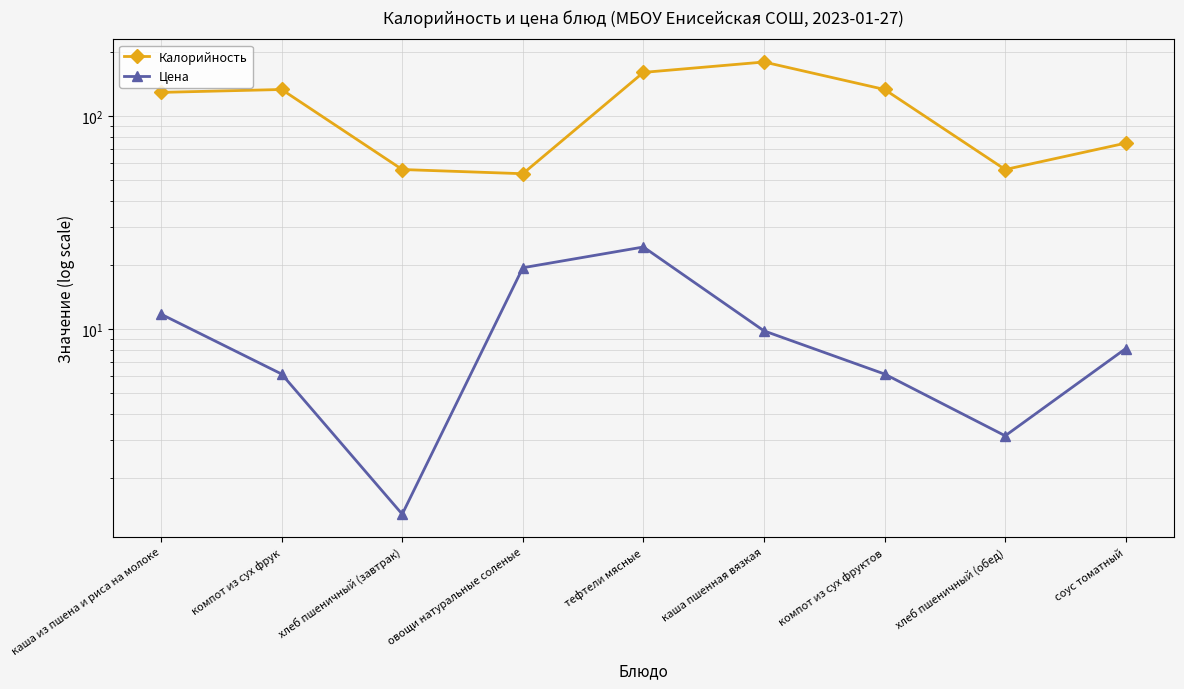

Reading left to right, transcribe all the data shown in this chart.

Калорийность: каша из пшена и риса на молоке=128.9	компот из сух фрук=133.0	хлеб пшеничный (завтрак)=56.0	овощи натуральные соленые=53.5	тефтели мясные=160.0	каша пшенная вязкая=179.0	компот из сух фруктов=133.0	хлеб пшеничный (обед)=56.0	соус томатный=74.5
Цена: каша из пшена и риса на молоке=11.7	компот из сух фрук=6.1	хлеб пшеничный (завтрак)=1.4	овощи натуральные соленые=19.4	тефтели мясные=24.2	каша пшенная вязкая=9.8	компот из сух фруктов=6.1	хлеб пшеничный (обед)=3.1	соус томатный=8.1